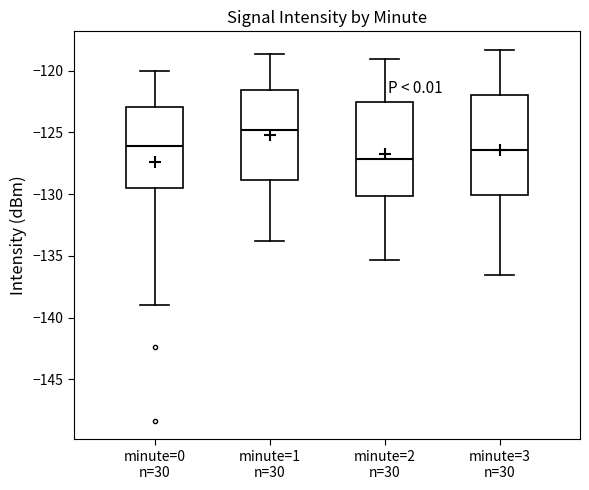

Reading left to right, read every box against the y-axis: the position of its median line, the range the box covers, and the ends of its whiskers. The values are not printed on the chart, so give them approximately, as read against the axis.

minute=0 n=30: median -126.0, box -129.5 to -123.0, whiskers -139.0 to -120.0
minute=1 n=30: median -125.0, box -129.0 to -121.5, whiskers -134.0 to -118.5
minute=2 n=30: median -127.0, box -130.0 to -122.5, whiskers -135.5 to -119.0
minute=3 n=30: median -126.5, box -130.0 to -122.0, whiskers -136.5 to -118.5